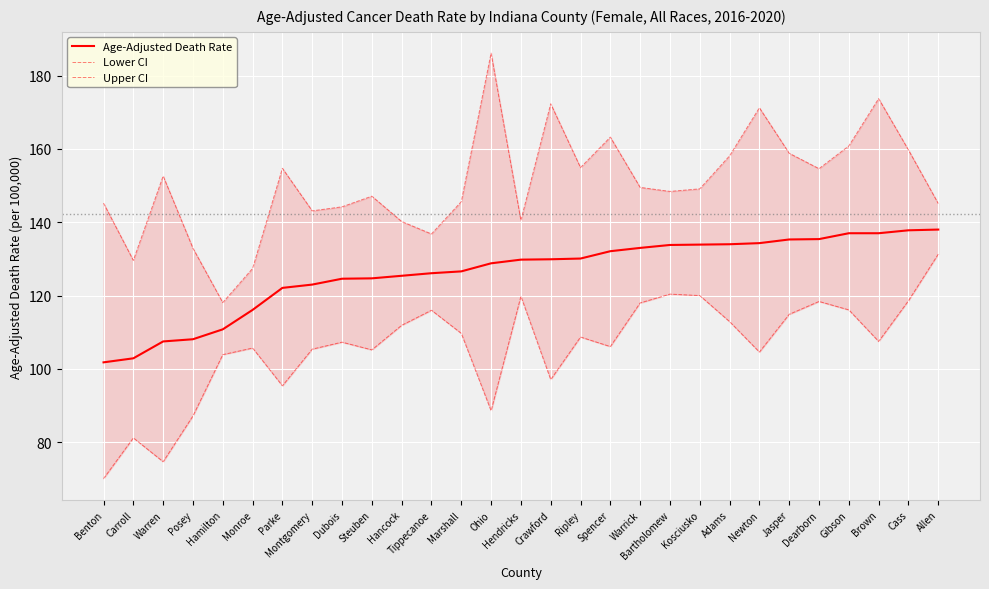

What is the highest value of the Upper CI series?

186.1